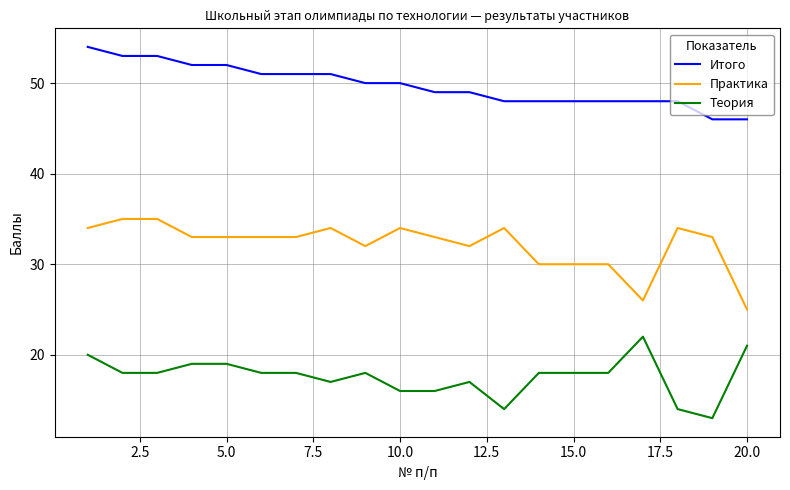

True or false: Итого and Теория cross at least once.

False